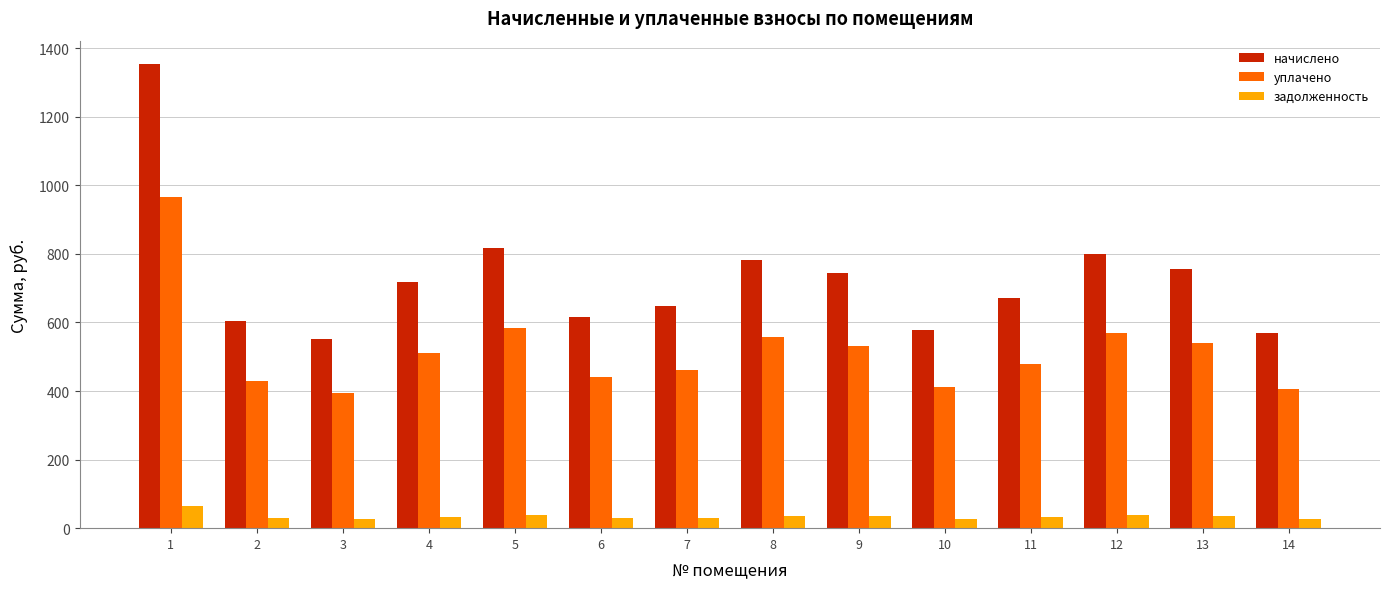

The начислено series shows 311.8 at 5. True or false?

False